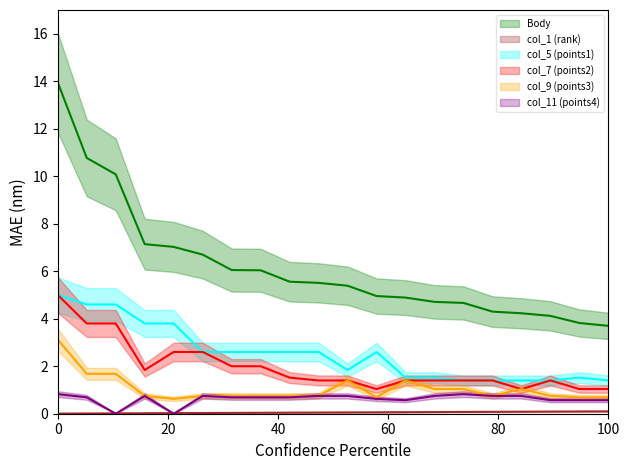

Between 4 and 12, which is larger?

4